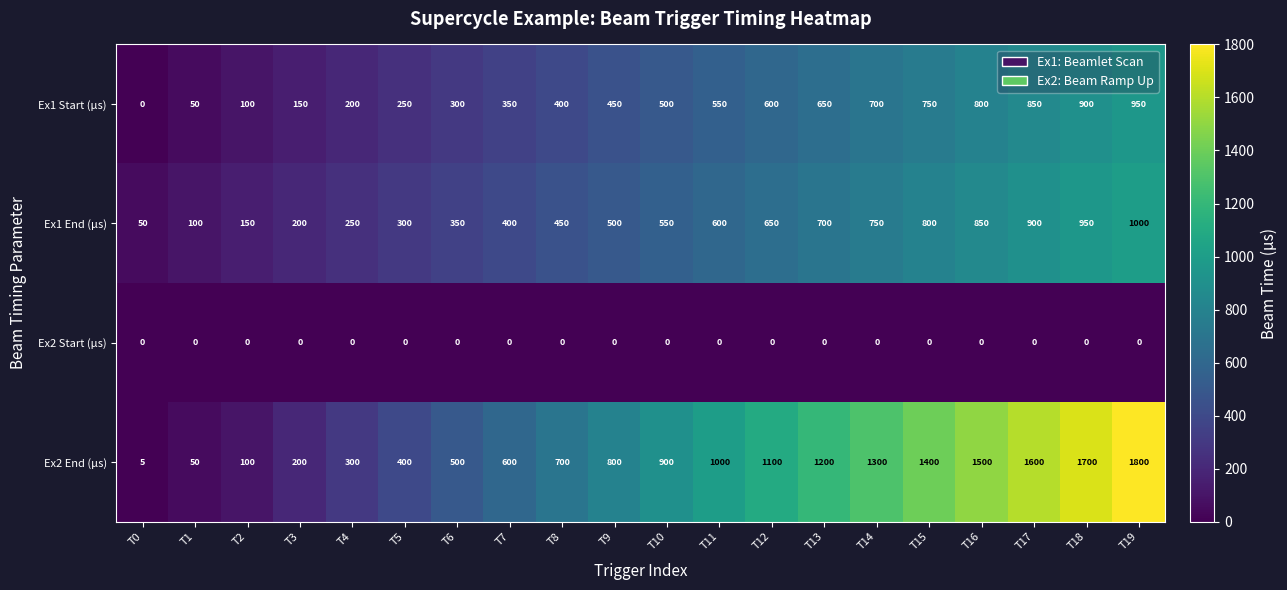

The Ex1 Start (µs) series shows 150 at T3. True or false?

True